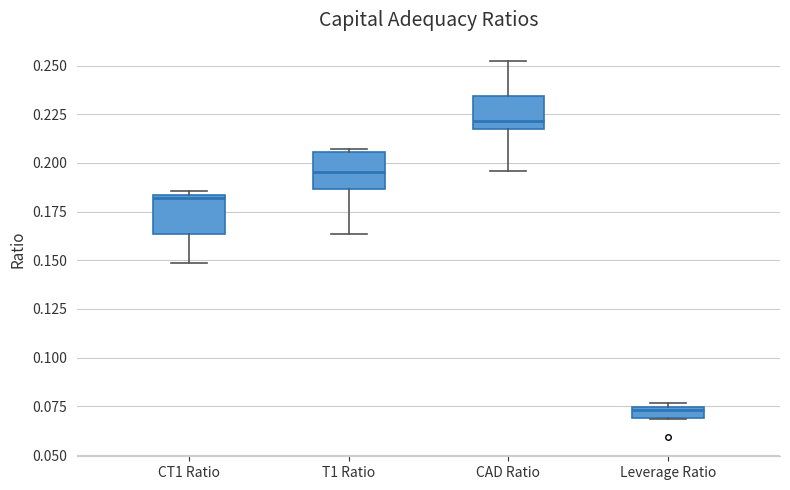

Where is the lower edge of the box for CT1 Ratio on the y-axis? The values are not printed on the chart, so give them approximately, as read against the axis.

0.165